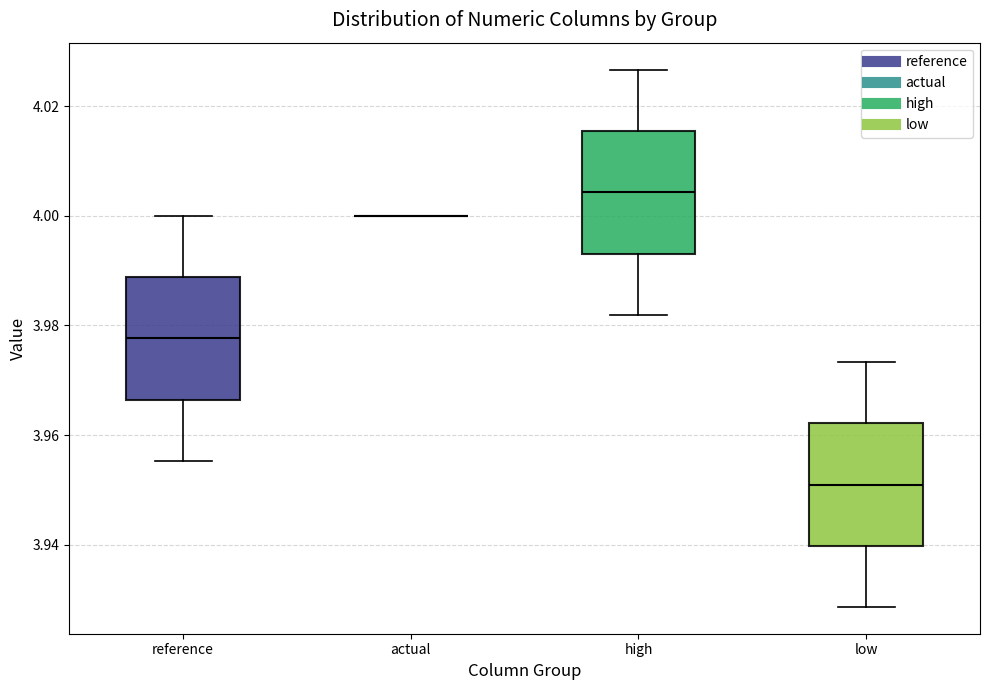

Reading left to right, transcribe this box plot: for each box, give where its median line is, the range the box spans, and where its two whiskers end, as read against the y-axis. The values are not printed on the chart, so give them approximately, as read against the axis.

reference: median 3.978, box 3.966 to 3.988, whiskers 3.956 to 4.000
actual: box collapsed to a line at 4.000, whiskers 4.000 to 4.000
high: median 4.004, box 3.994 to 4.016, whiskers 3.982 to 4.026
low: median 3.950, box 3.940 to 3.962, whiskers 3.928 to 3.974